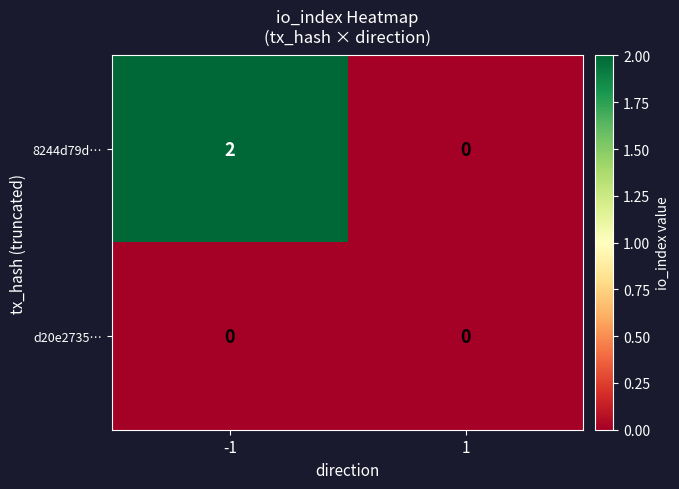

Is it true that 8244d79d… equals -1 at 1?

False